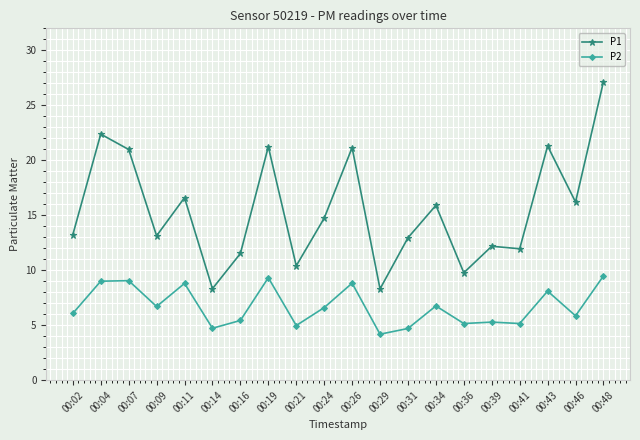

At which category does the chart reach its peak across all series?

00:48